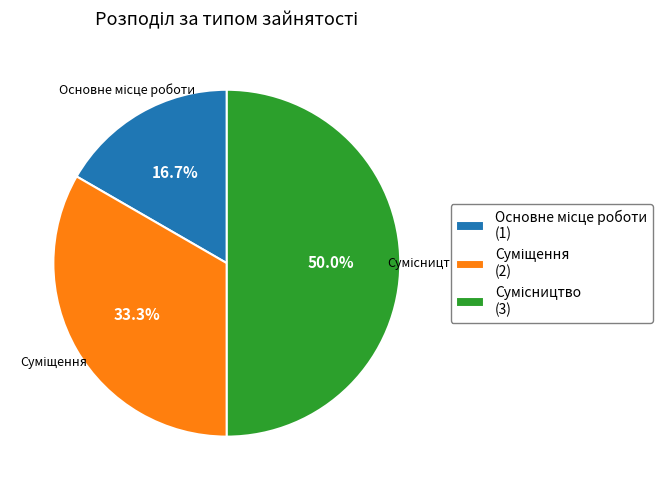

How many segments does this pie chart have?

3